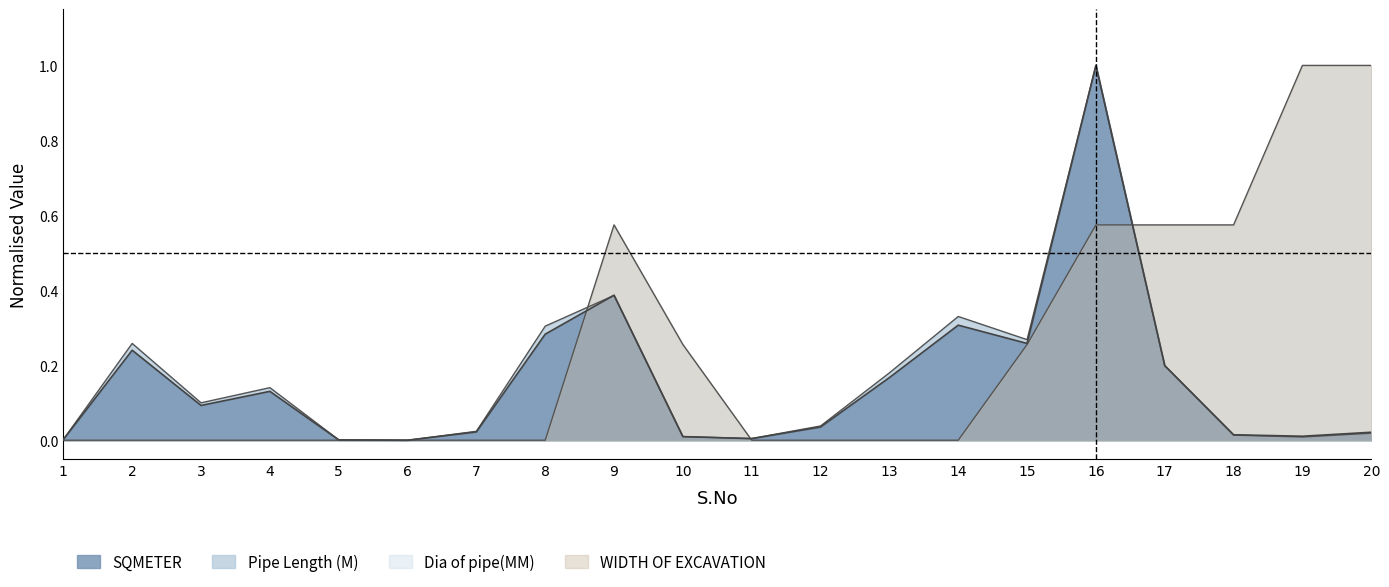

How many interior local peaks does the Pipe Length (M) series have?

5